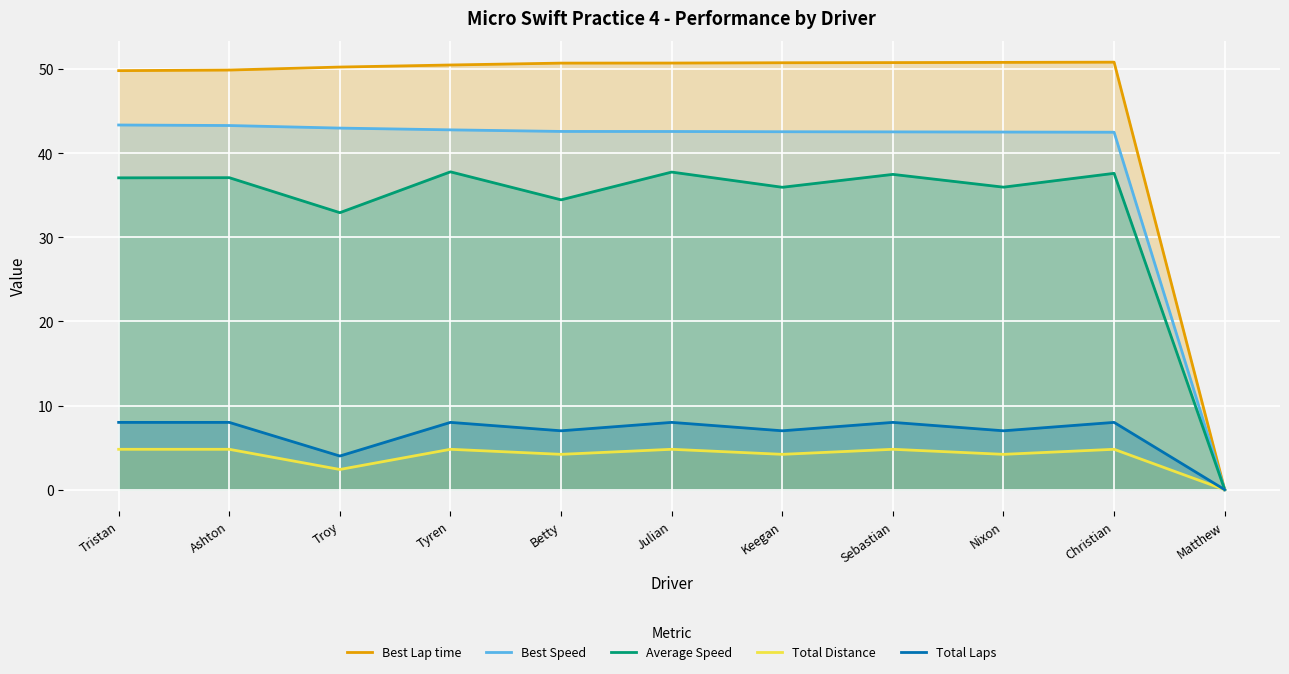

How many lines are shown in the chart?

5